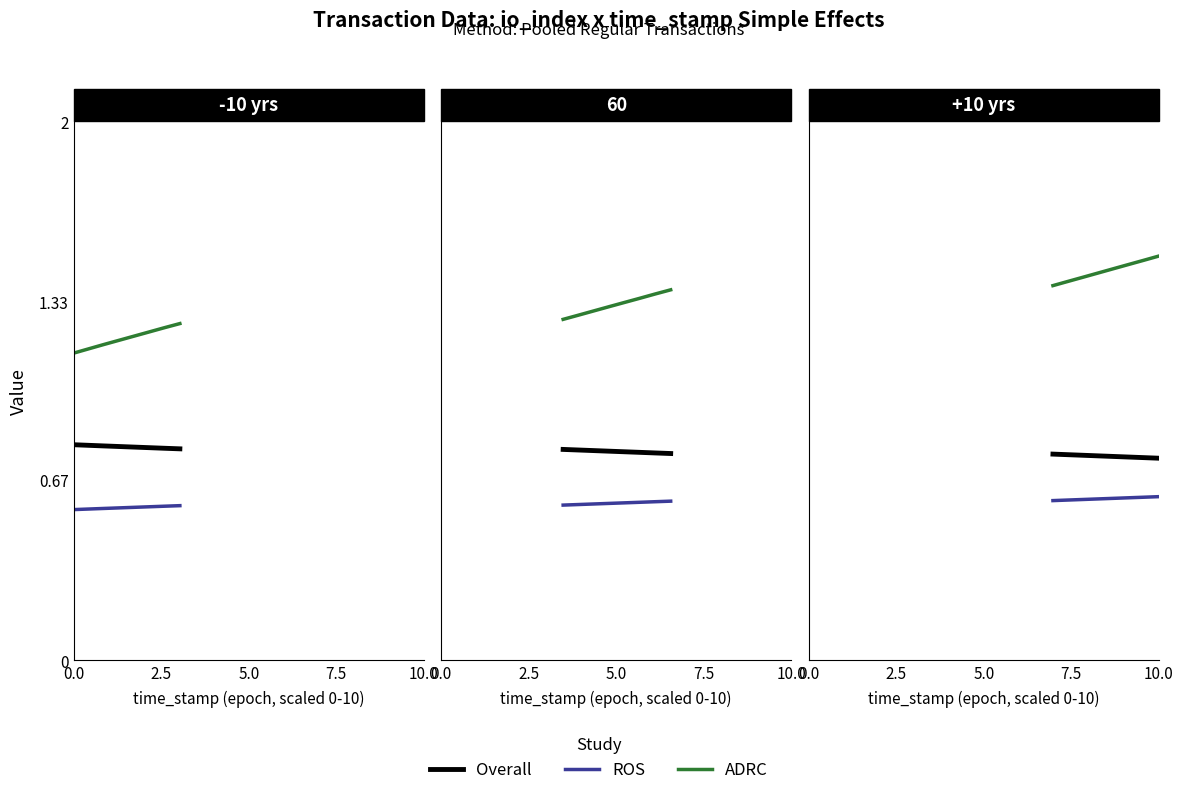

At how many categories does at least one series exceed 0?

8